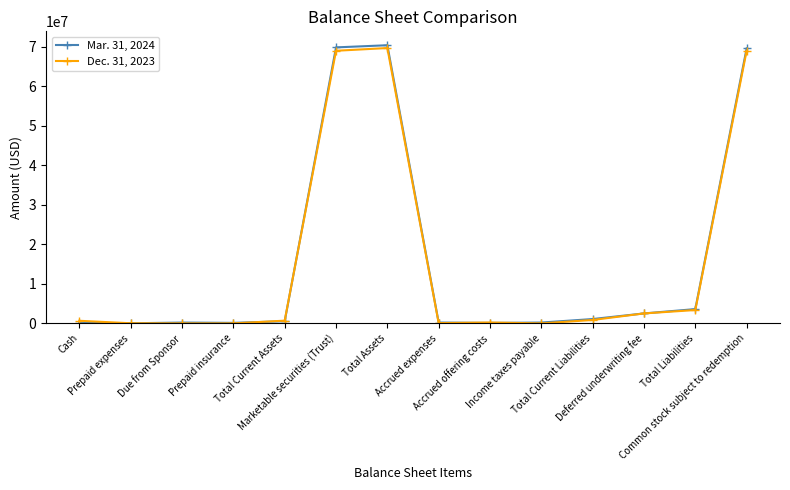

What position from the left is Due from Sponsor?

3